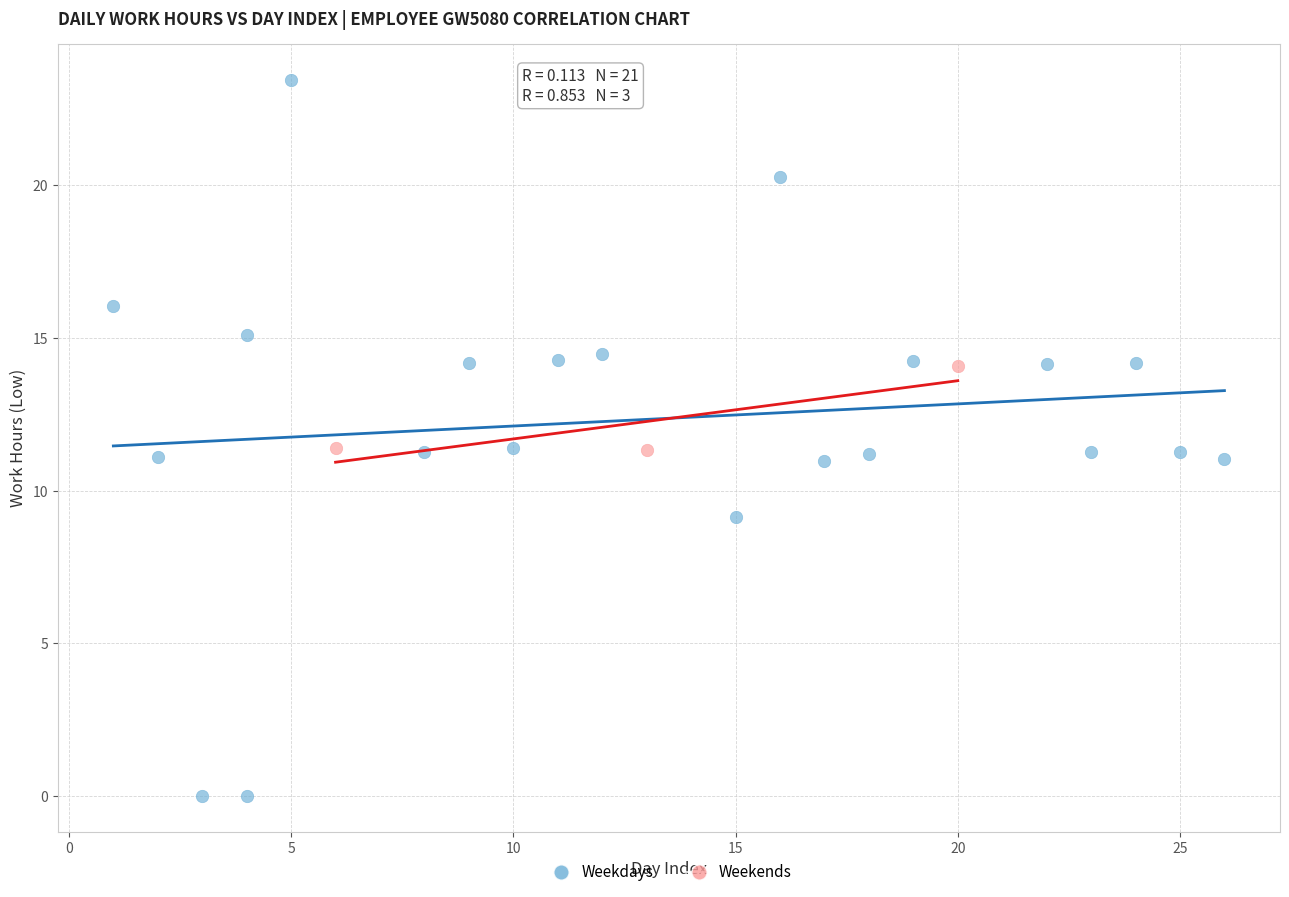

Which series reaches the maximum Y coordinate?

Weekdays